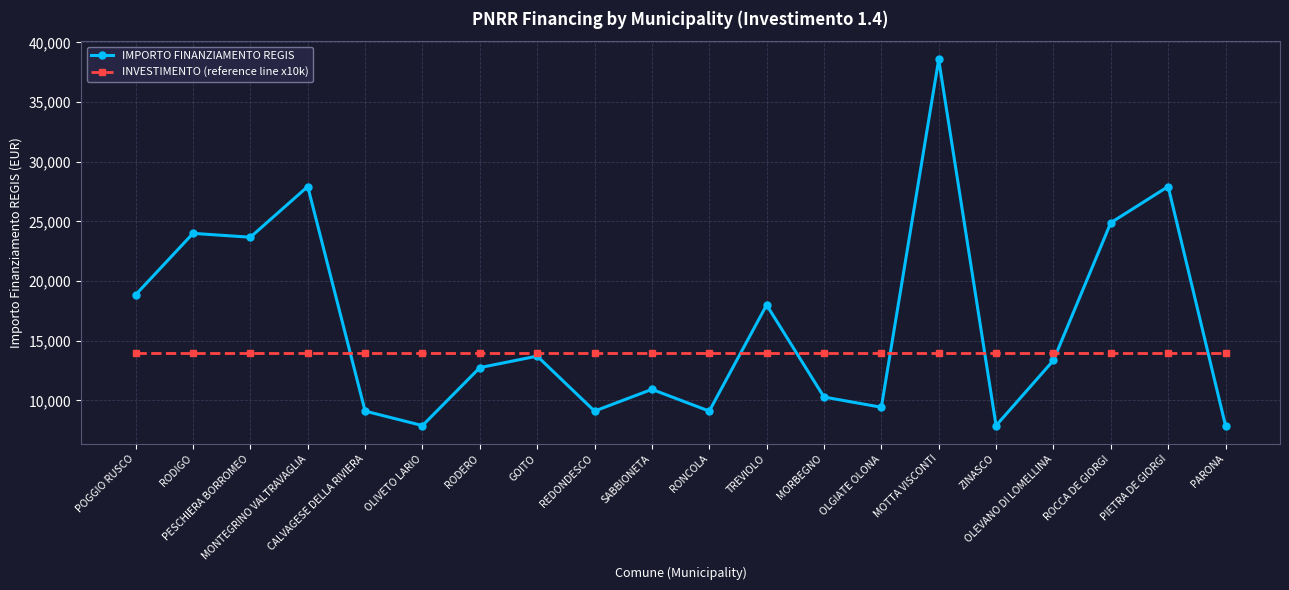

Rank the series by their maximum value, from lowest to highest.

INVESTIMENTO (reference line x10k), IMPORTO FINANZIAMENTO REGIS